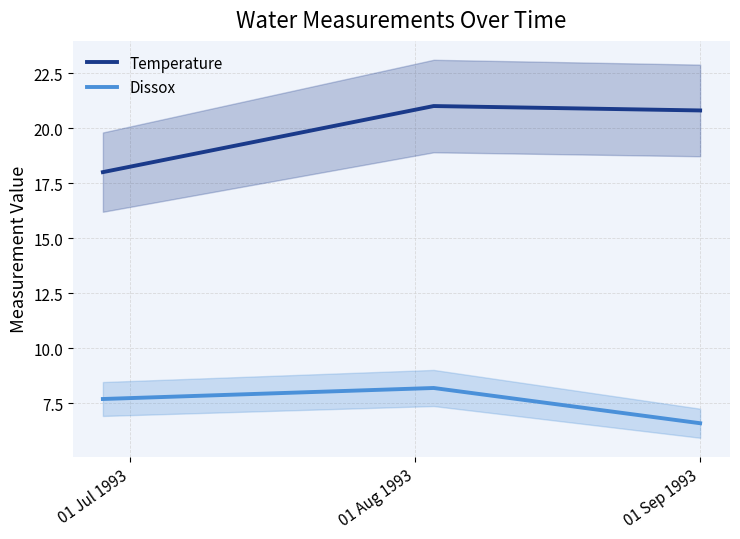

What is the maximum value for Dissox?

8.2